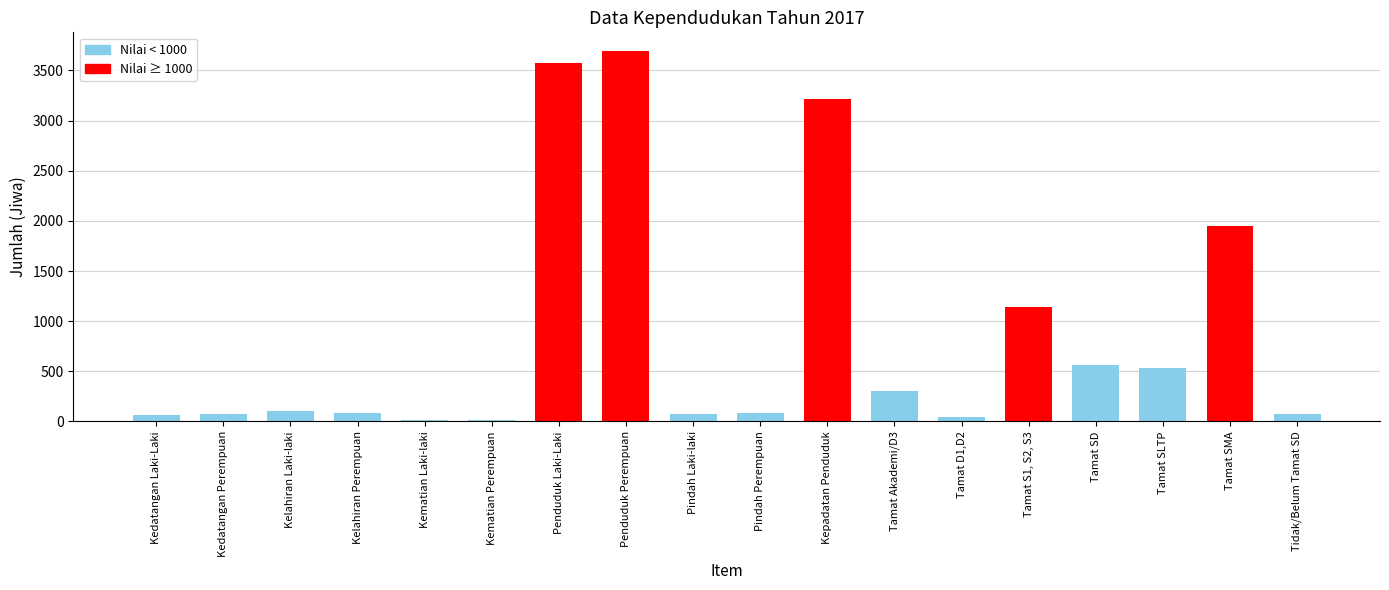

The value at Tamat SD is 564. True or false?

True